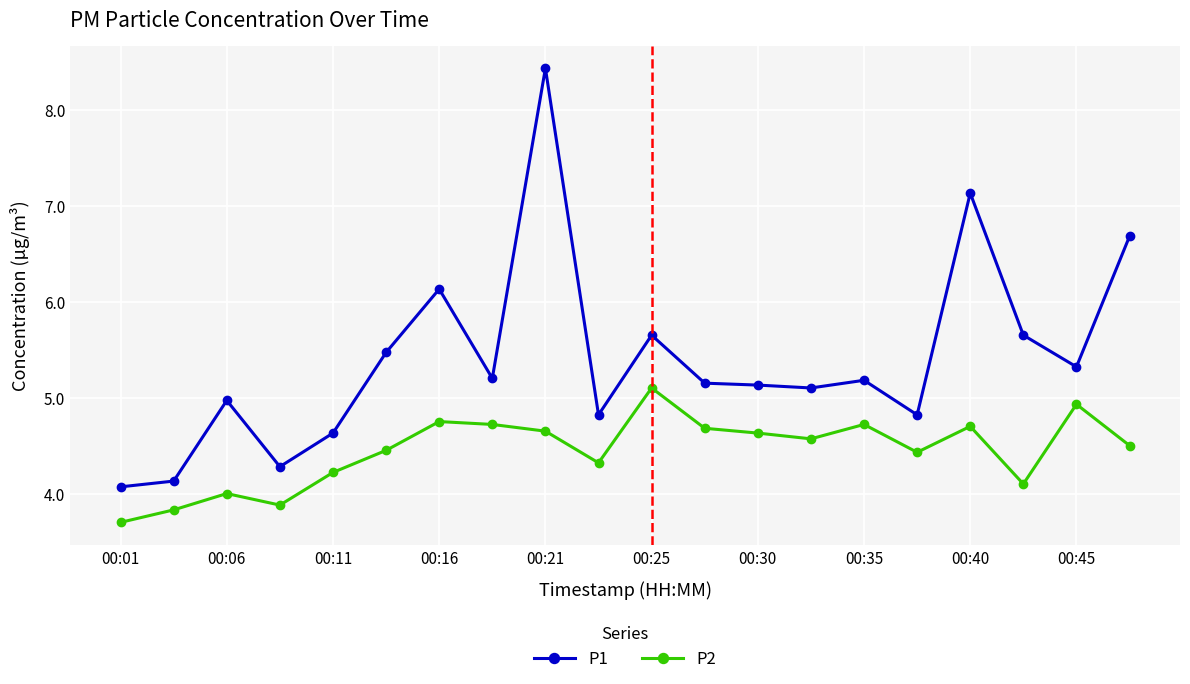

True or false: P1 has more than 1 points higher than both neighbors.

True